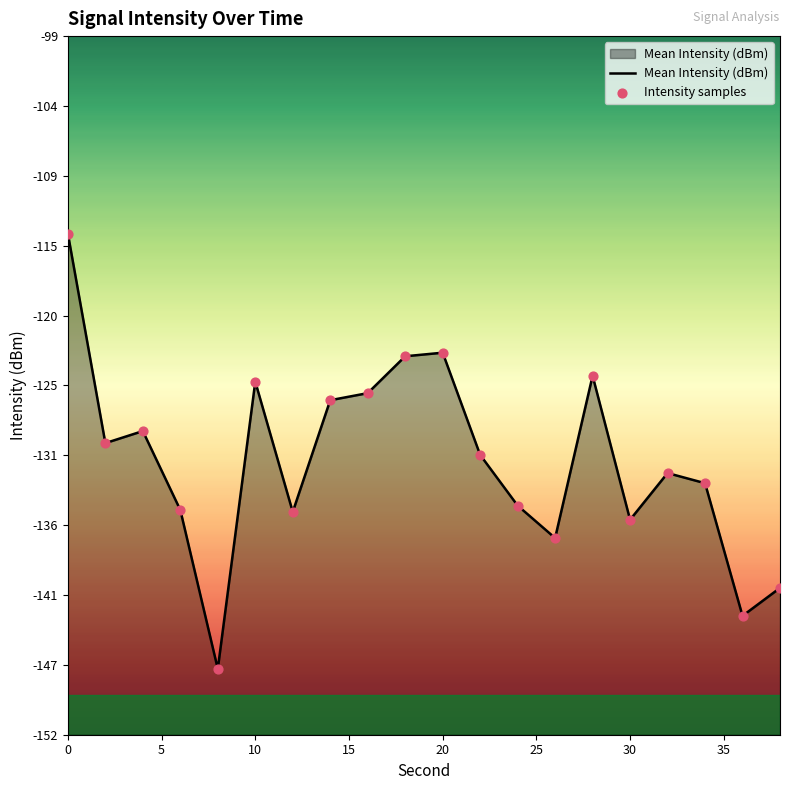

Is the value of Intensity samples at 15 greater than the value of Mean Intensity (dBm) at 12?

No